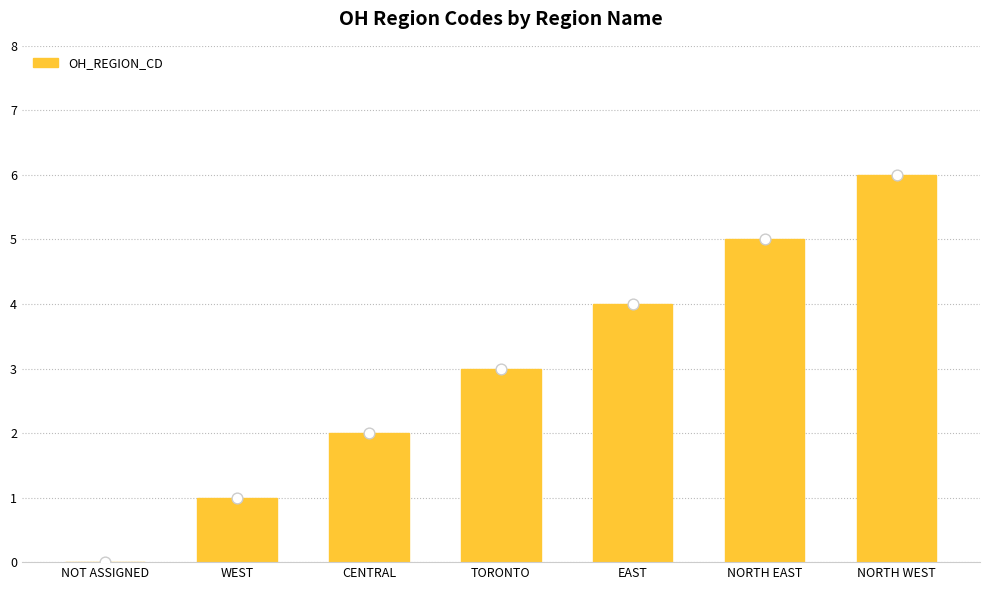

What is the ratio of the value at WEST to the value at EAST?

0.2